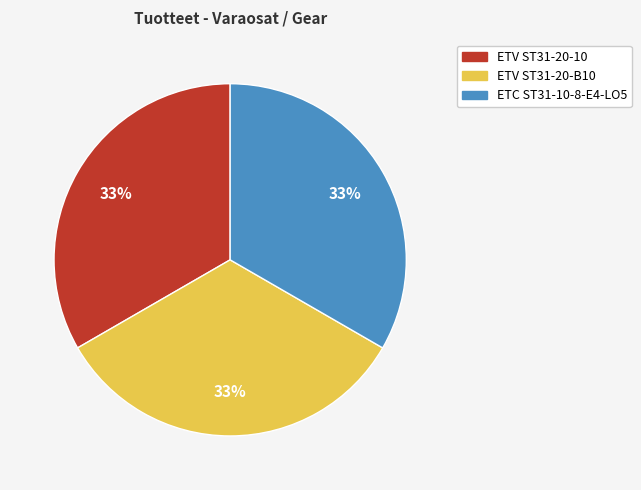

Approximately how many times larger is the value at ETV ST31-20-10 compared to ETC ST31-10-8-E4-LO5?

1.0